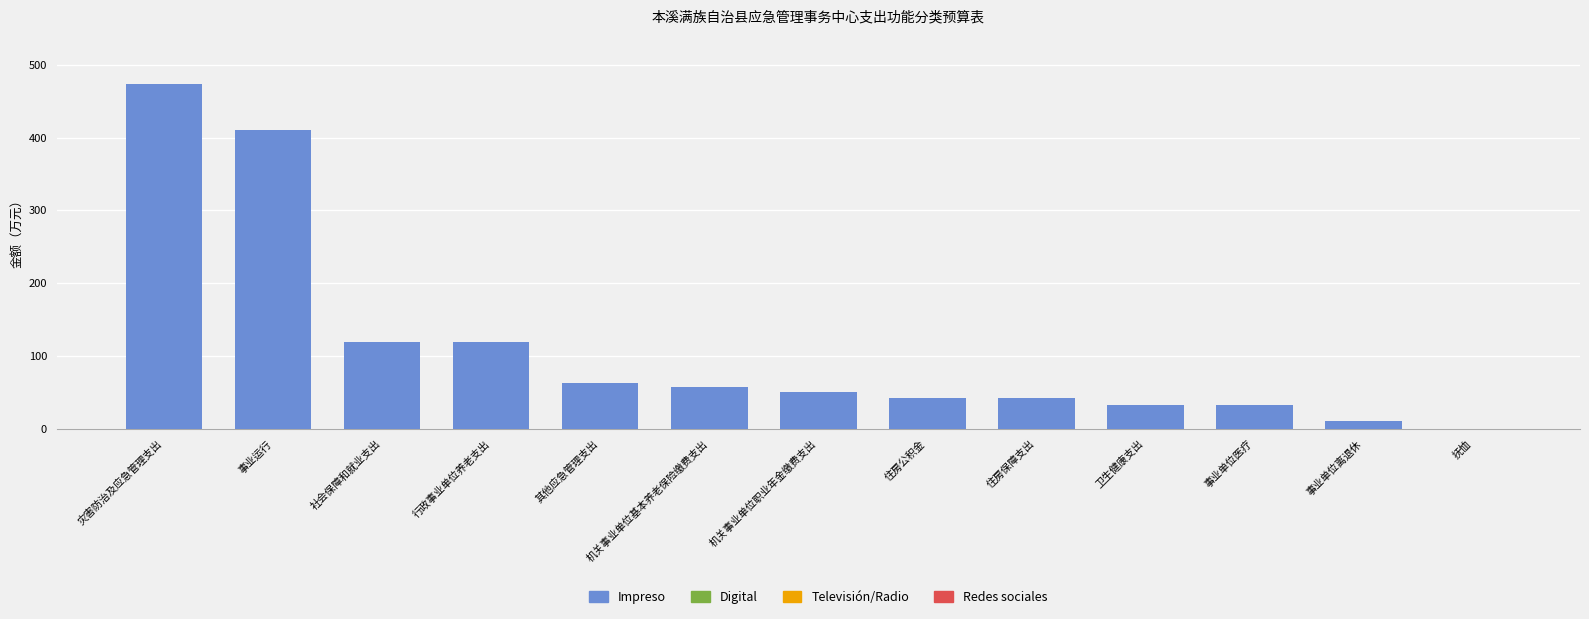

Which has a higher value, 行政事业单位养老支出 or 卫生健康支出?

行政事业单位养老支出